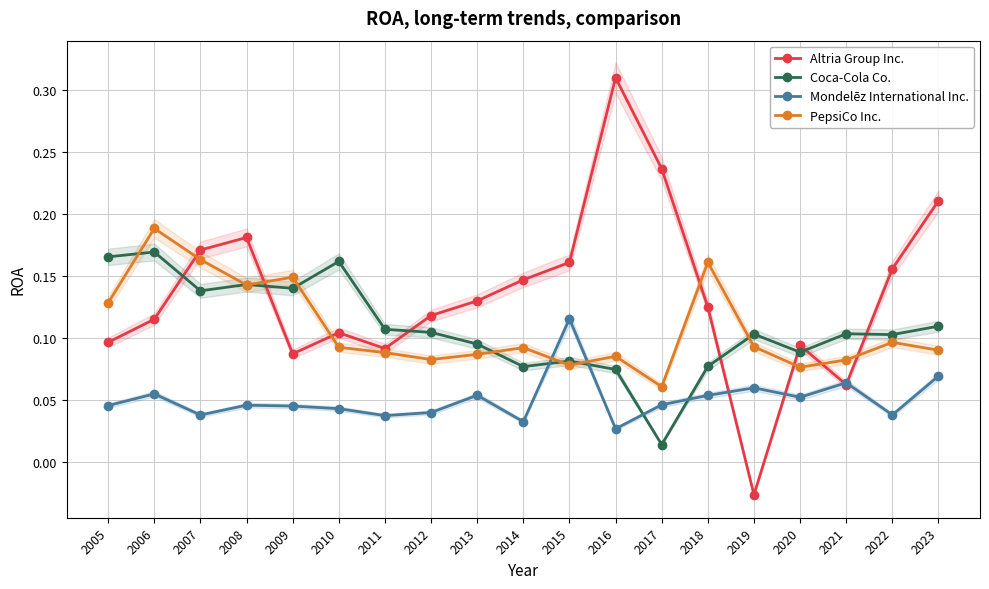

True or false: Coca-Cola Co. has a value of 0.1 at 2021.

True